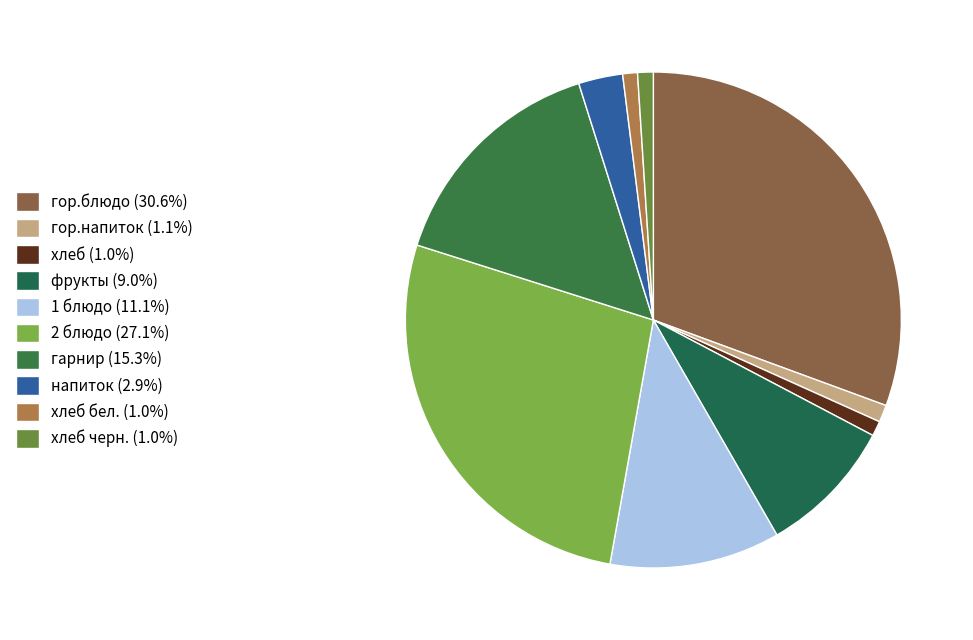

Which category has the smallest portion of the pie?

хлеб бел.